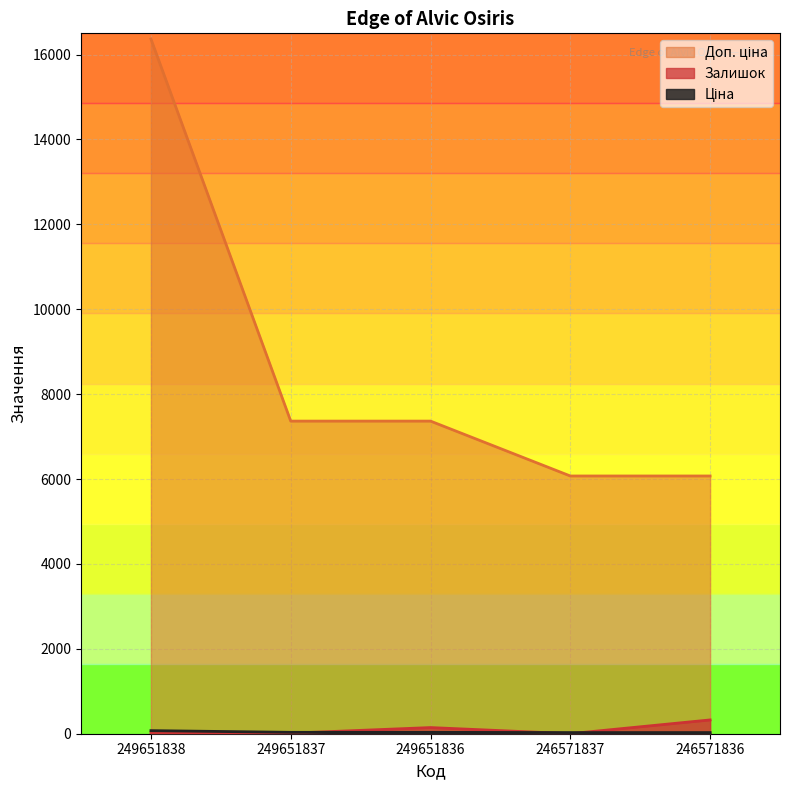

The value of Залишок at 246571836 is 325.0. True or false?

True